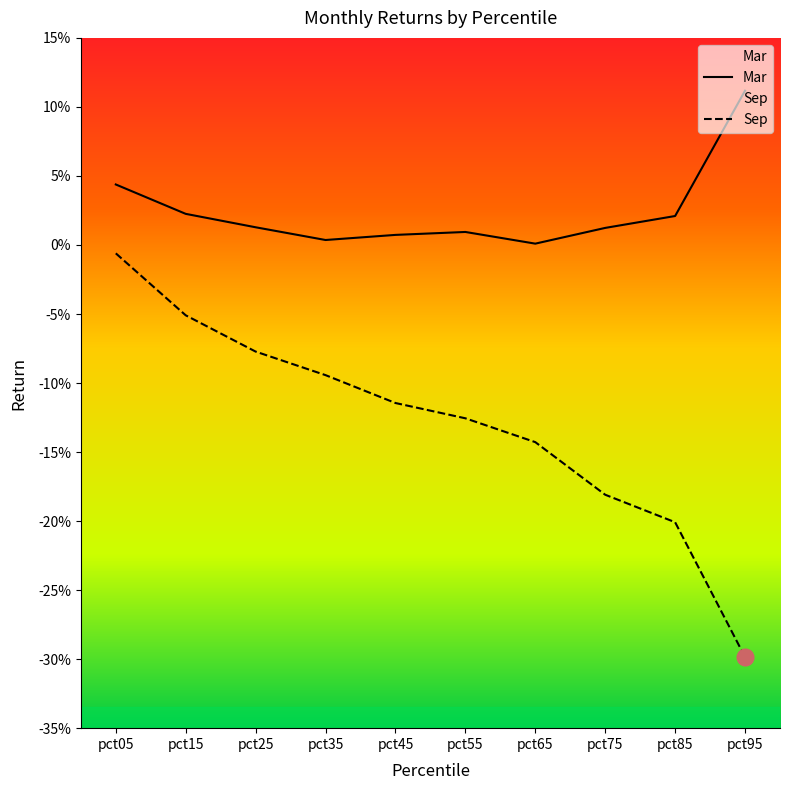

At which label is Sep closest to 0?

pct05